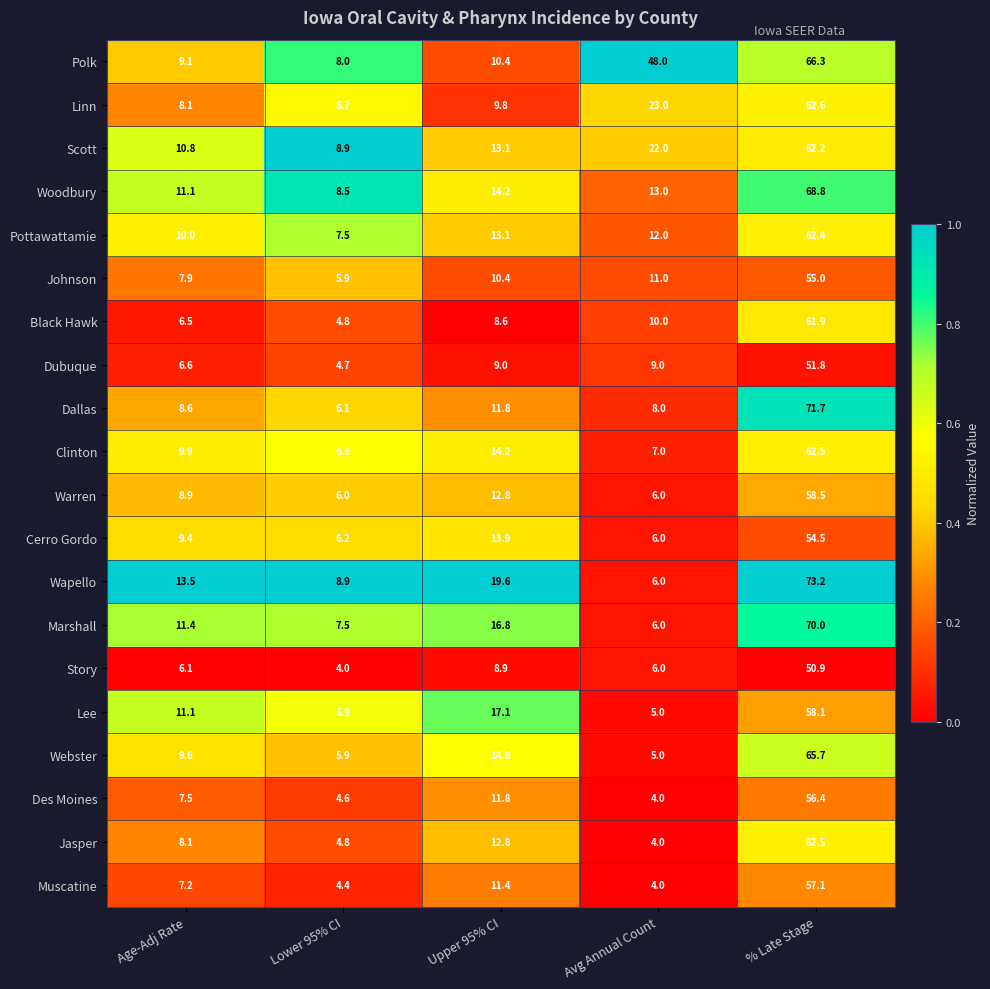

List the labels in order of Marshall value, smallest first.

Avg Annual Count, Lower 95% CI, Age-Adj Rate, Upper 95% CI, % Late Stage